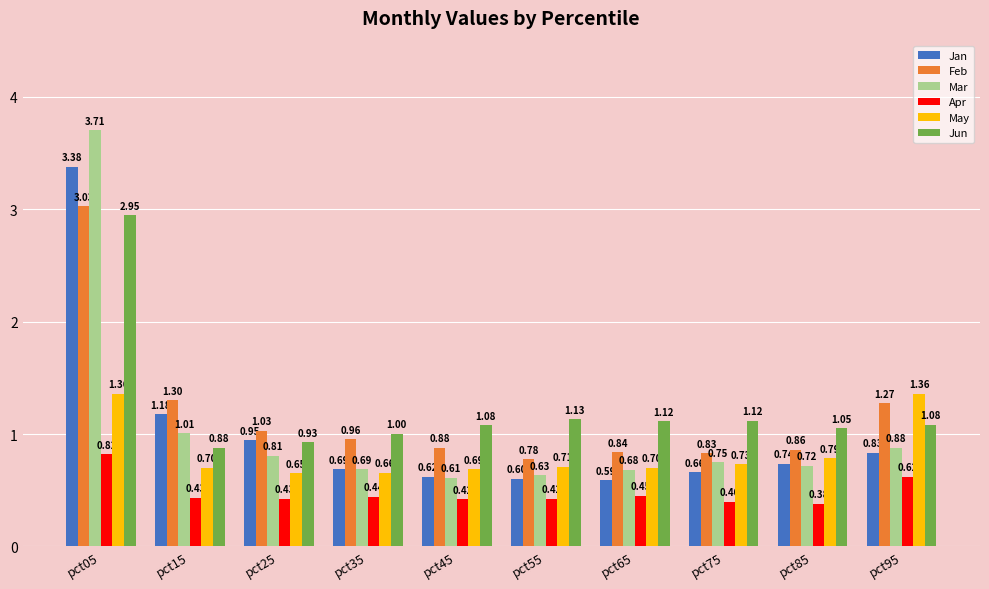

What is the value of the May bar at the 4th from the left?

0.7